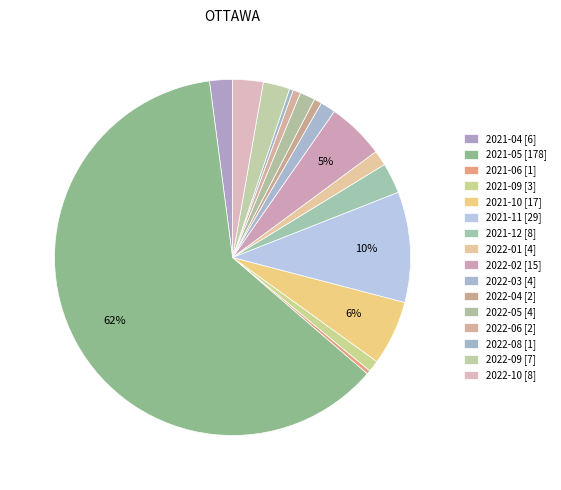

How much of the chart is everything except 2022-05?

98.6%